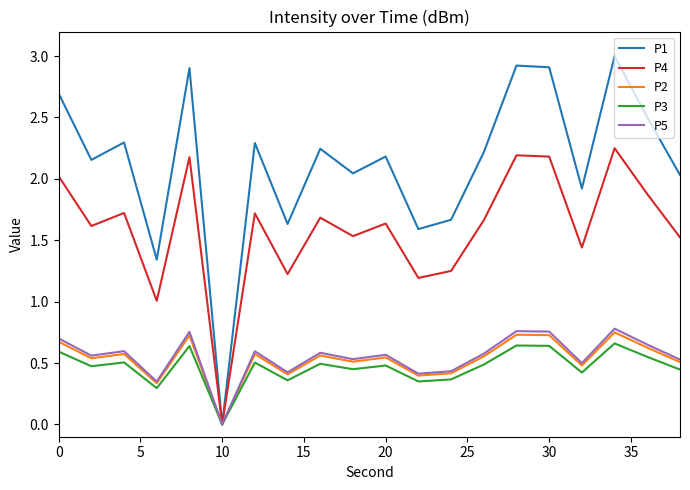

Which series has the largest total across all categories?

P1